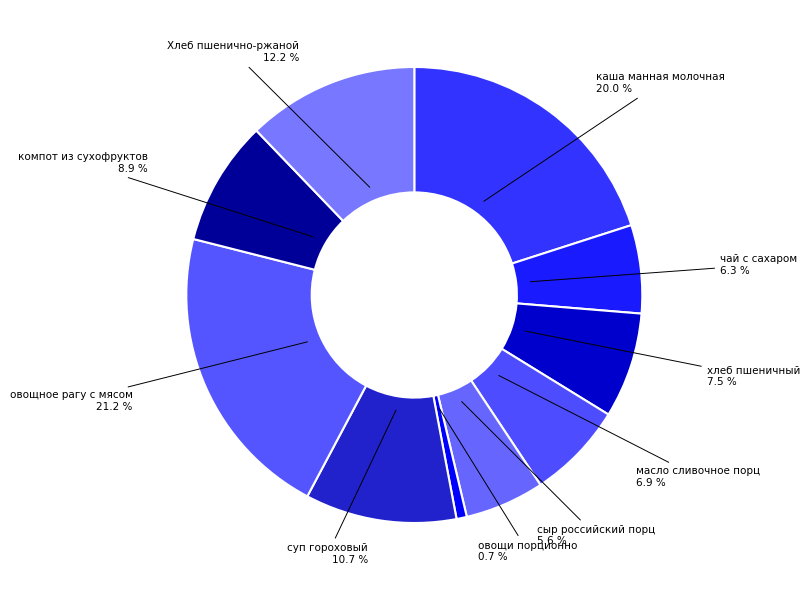

Count the number of slices in the pie.

10